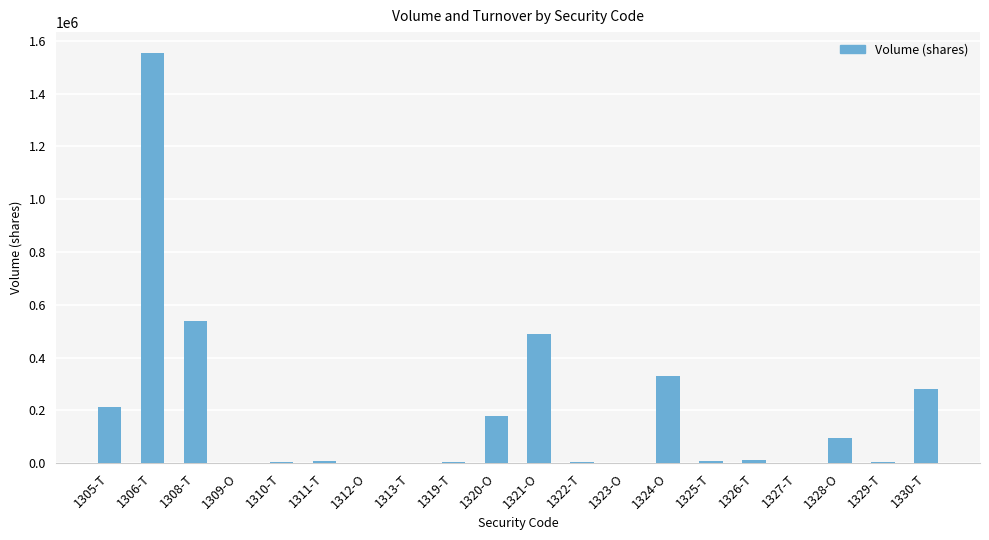

Count the number of categories in the chart.

20